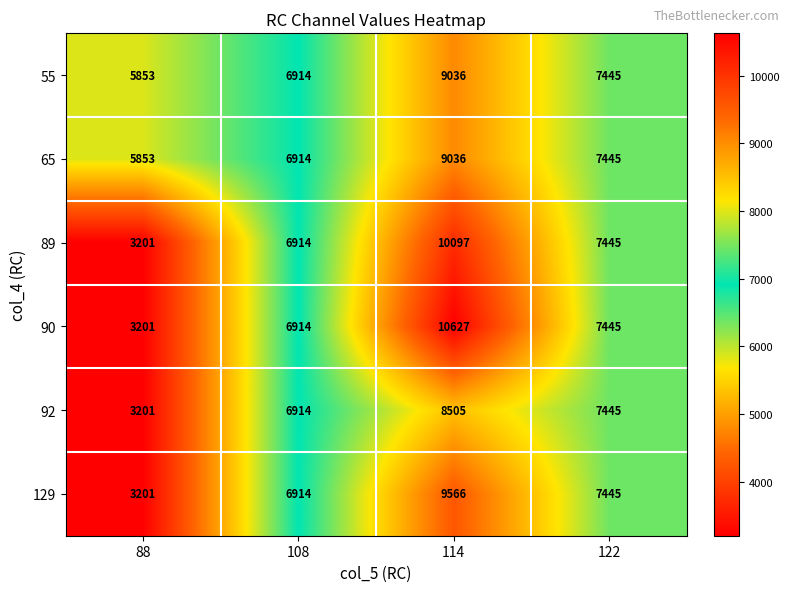

Rank the categories by 89 value from lowest to highest.

88, 108, 122, 114